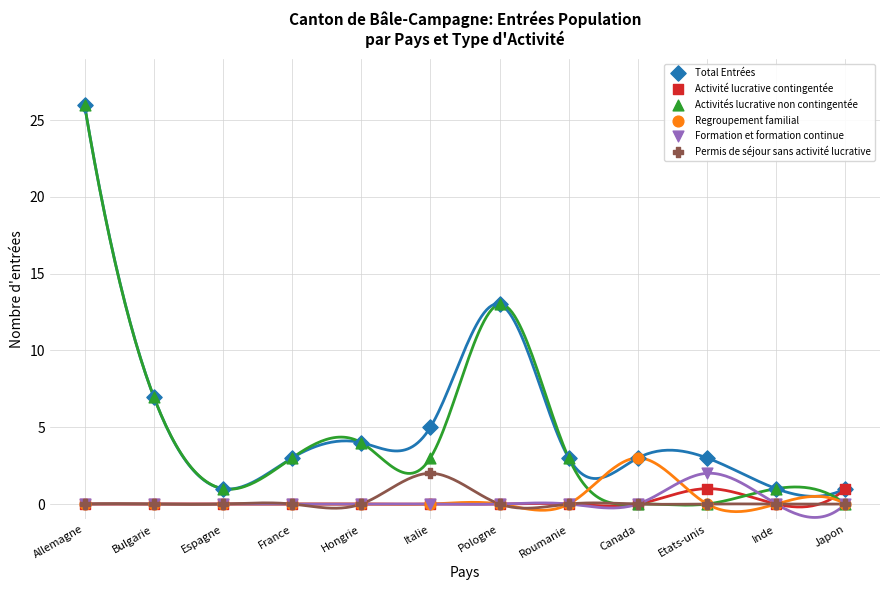

Which series contains the highest Y value?

Total Entrées